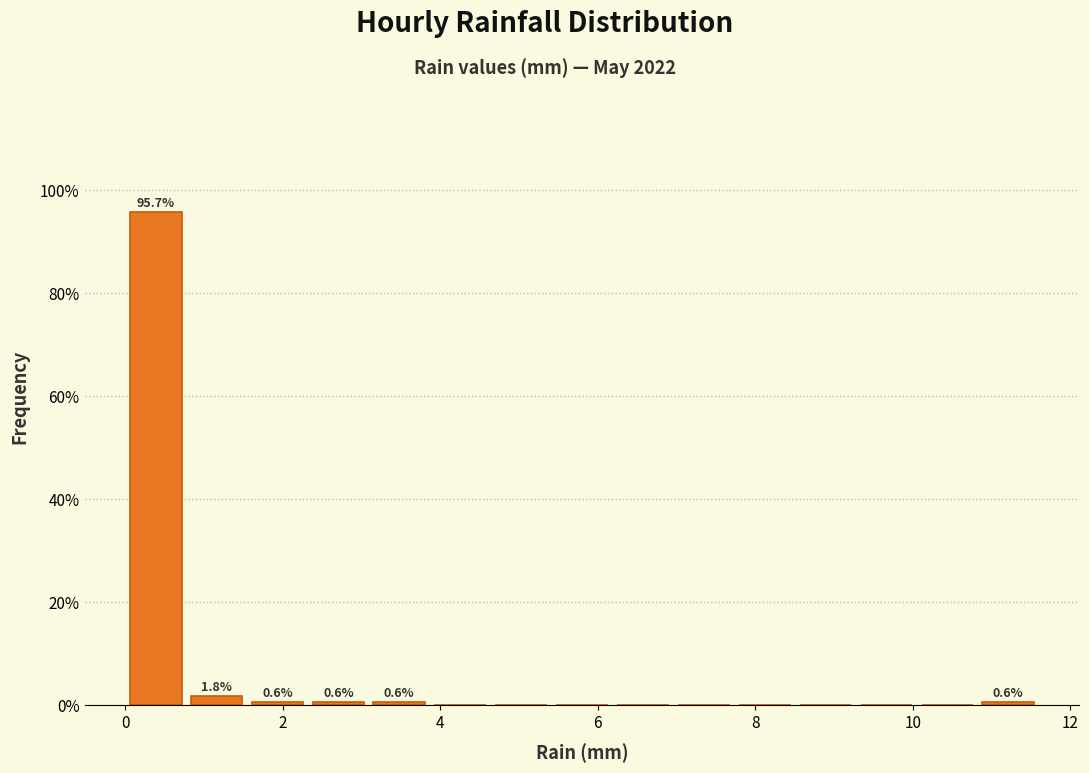

Read against the x-axis, roughly where is the centre of the tallest bar?

0.4